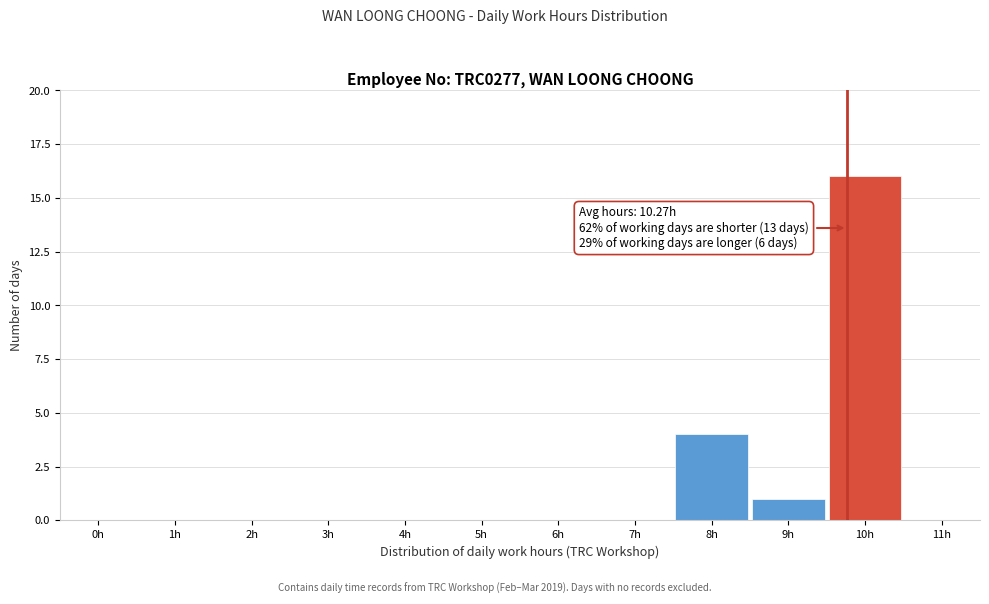

Reading left to right, transcribe all the data shown in this chart.

0h=0	1h=0	2h=0	3h=0	4h=0	5h=0	6h=0	7h=0	8h=4	9h=1	10h=16	11h=0